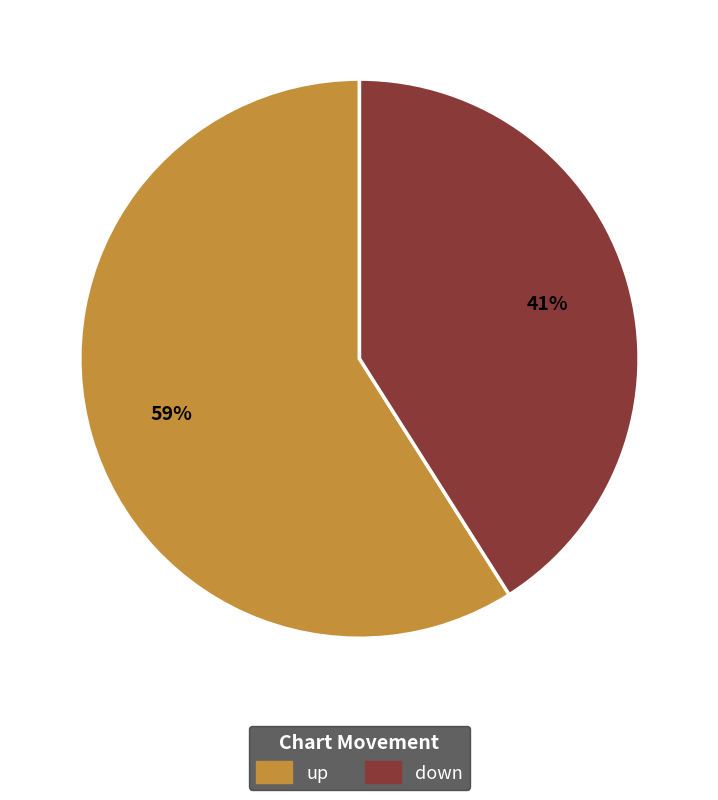

How many segments does this pie chart have?

2